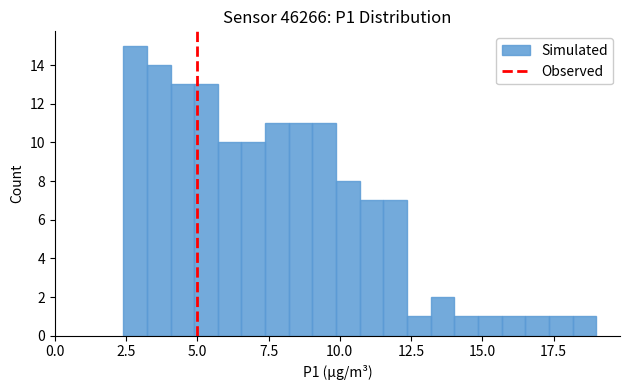

Read against the x-axis, roughly where is the centre of the tallest bar?

3.0